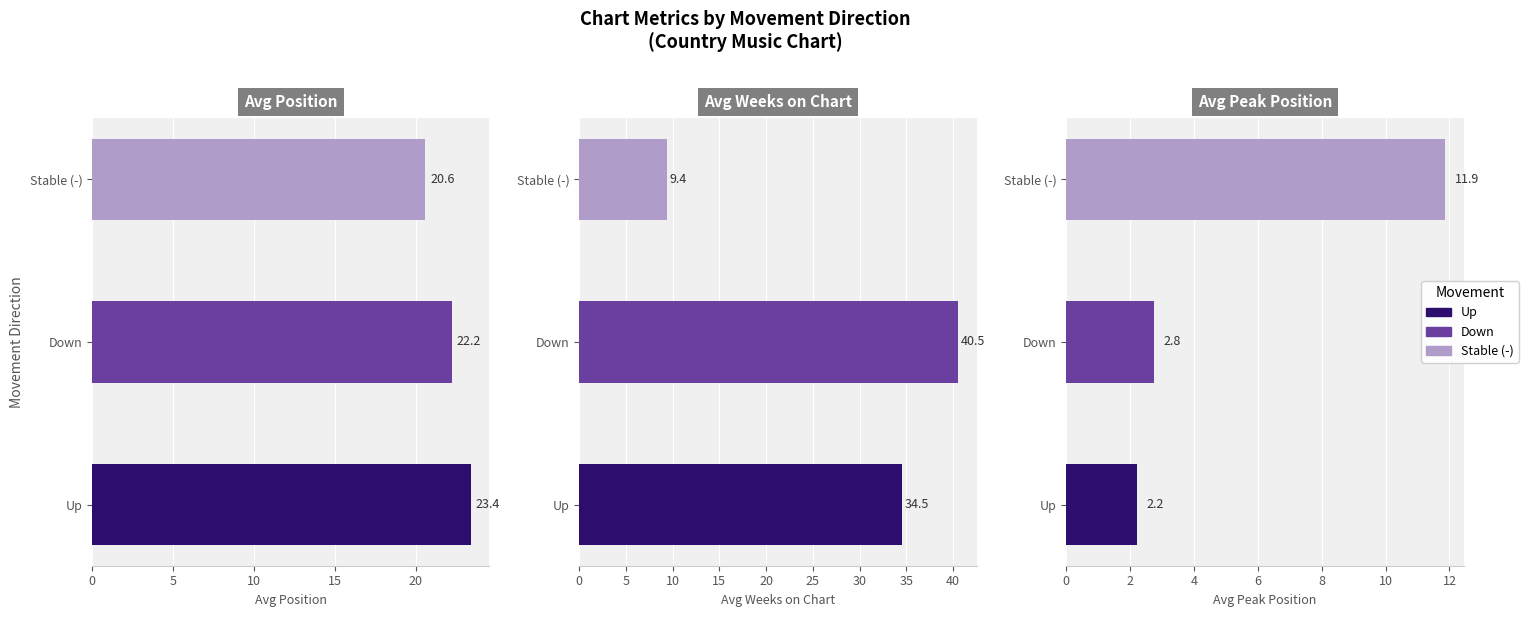

How many groups of bars are there?

3